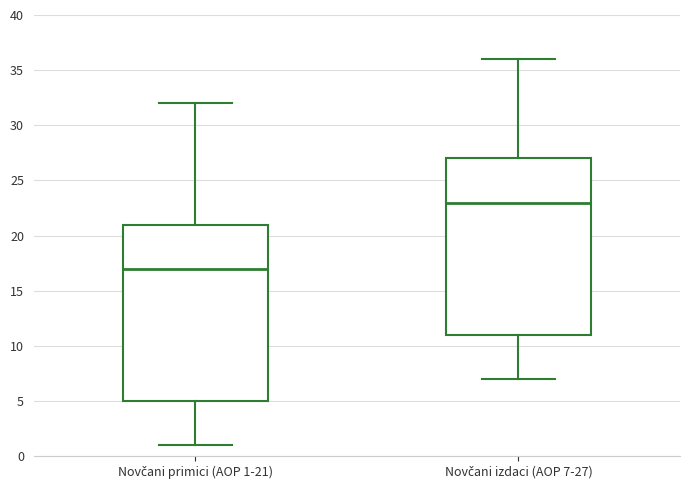

Which box has the lowest median line?

Novčani primici (AOP 1-21)